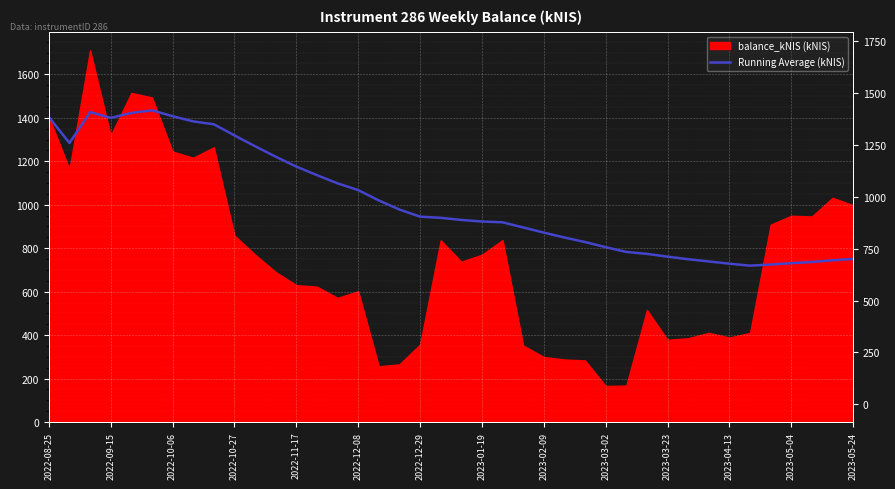

The value at 2022-08-25 is 1403.7. True or false?

True